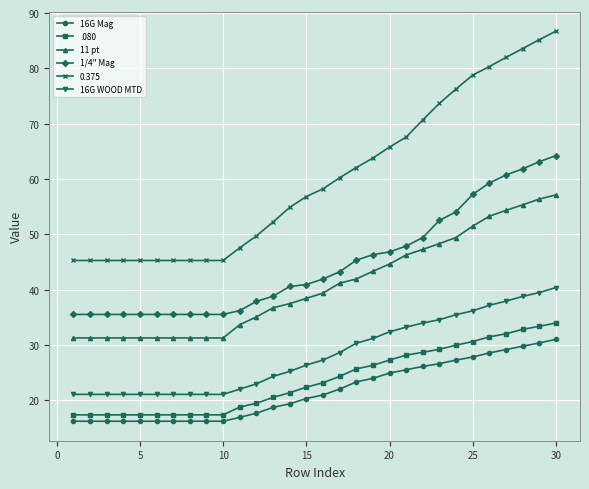

Which series has the largest total across all categories?

0.375